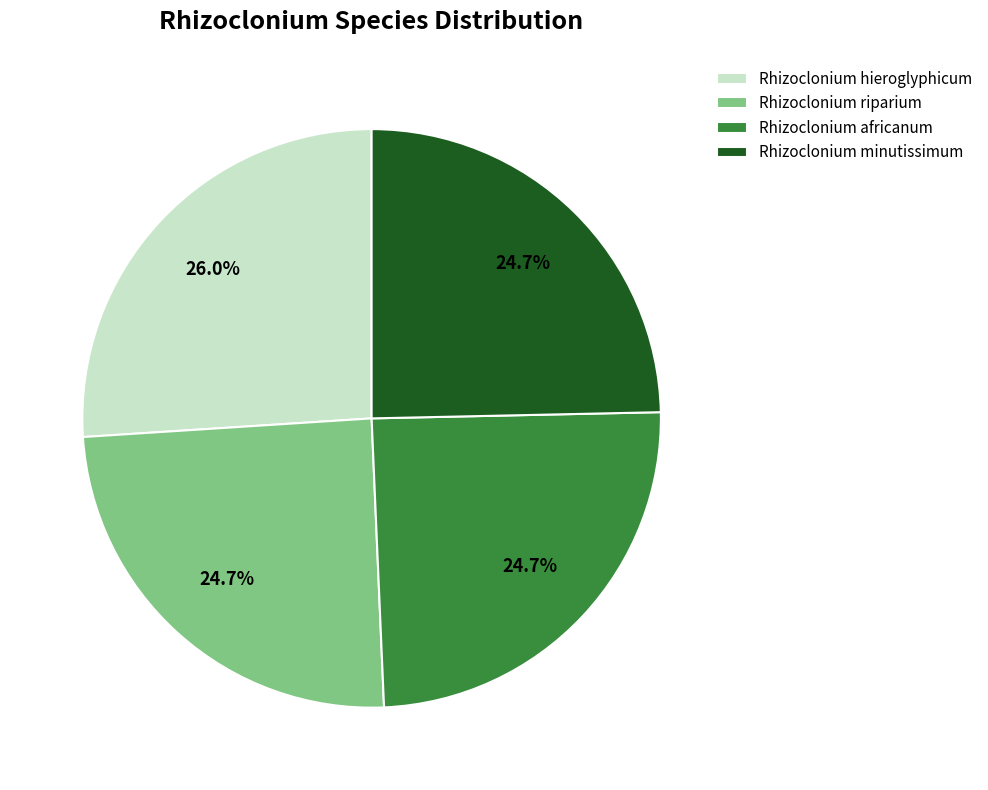

Count the number of slices in the pie.

4